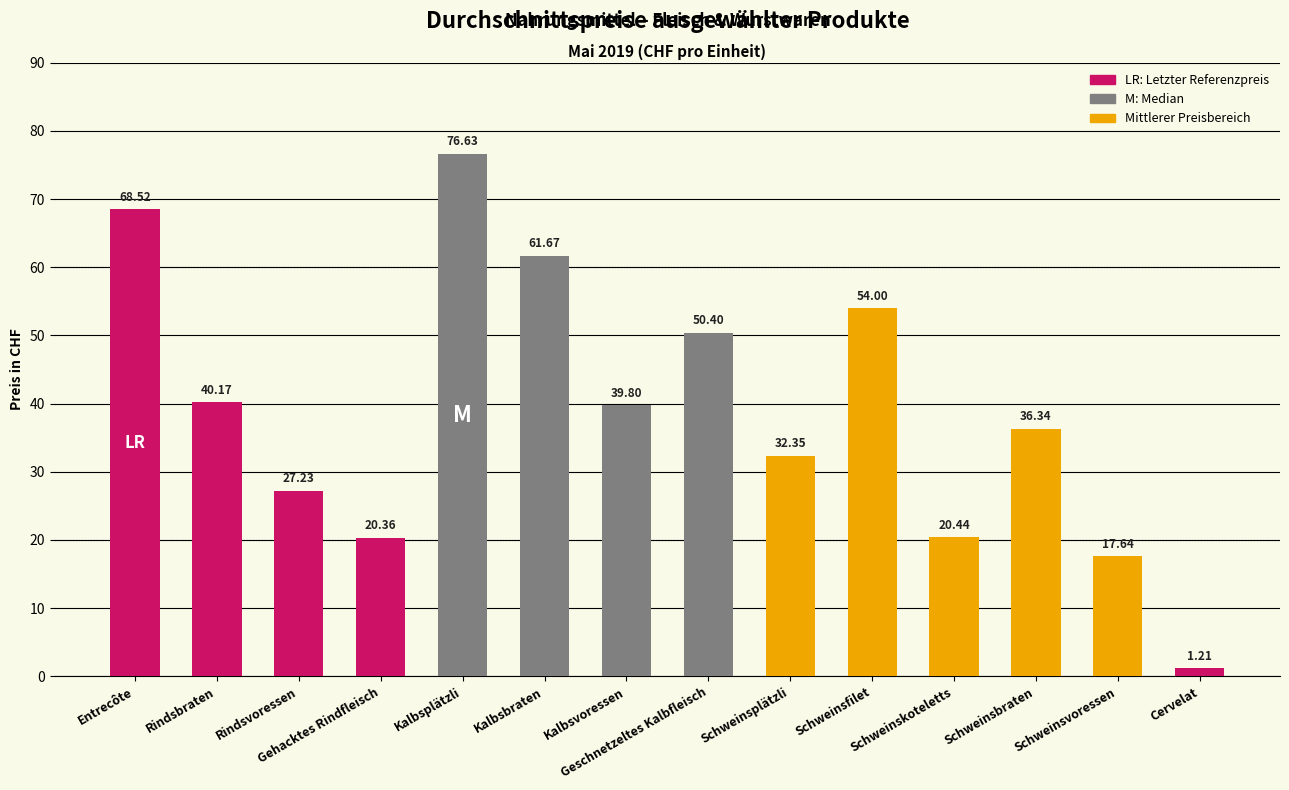

What is the difference between the maximum and second lowest values?

59.0